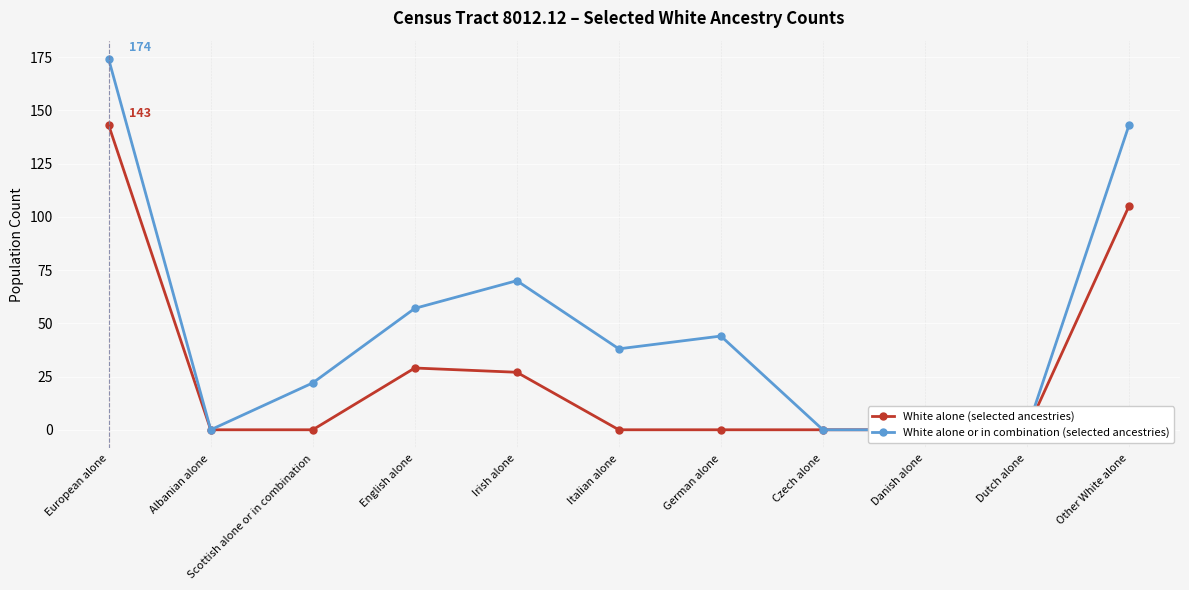

Rank the series at European alone from highest to lowest value.

White alone or in combination (selected ancestries), White alone (selected ancestries)